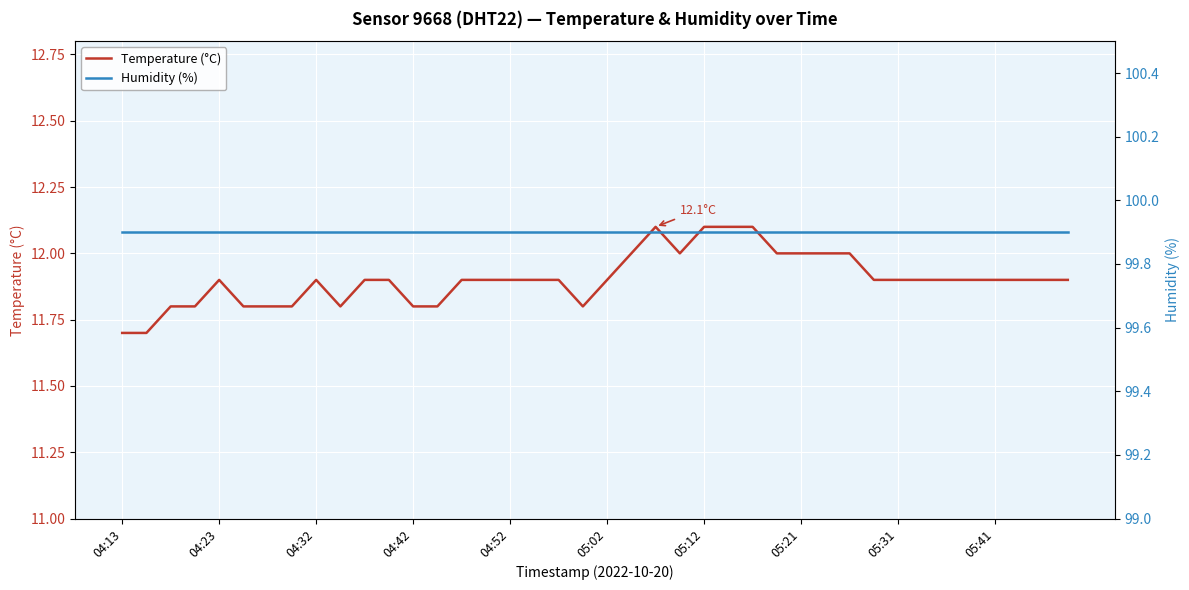

True or false: Temperature (°C) has more than 2 points higher than both neighbors.

True